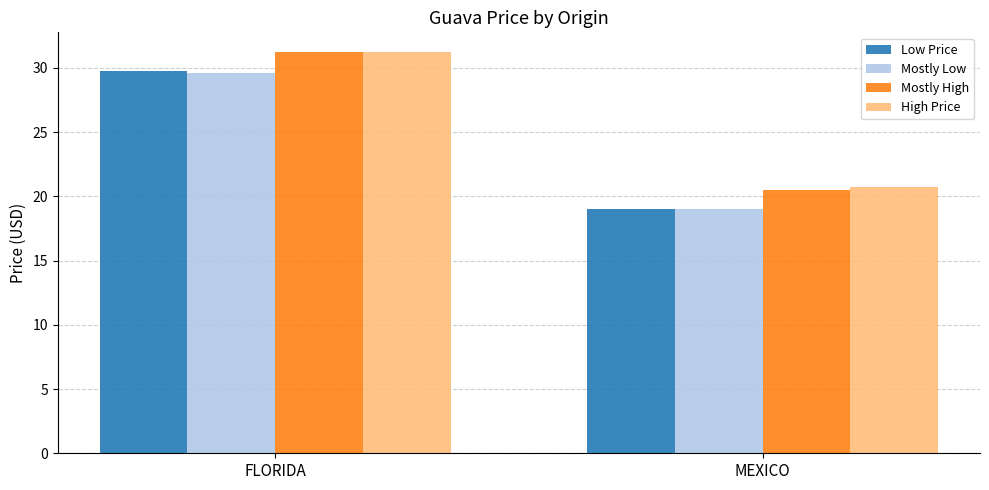

What is the difference between the maximum and minimum values in the Low Price series?

10.8